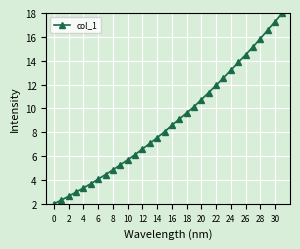

What is the difference between the maximum and minimum values?

16.0